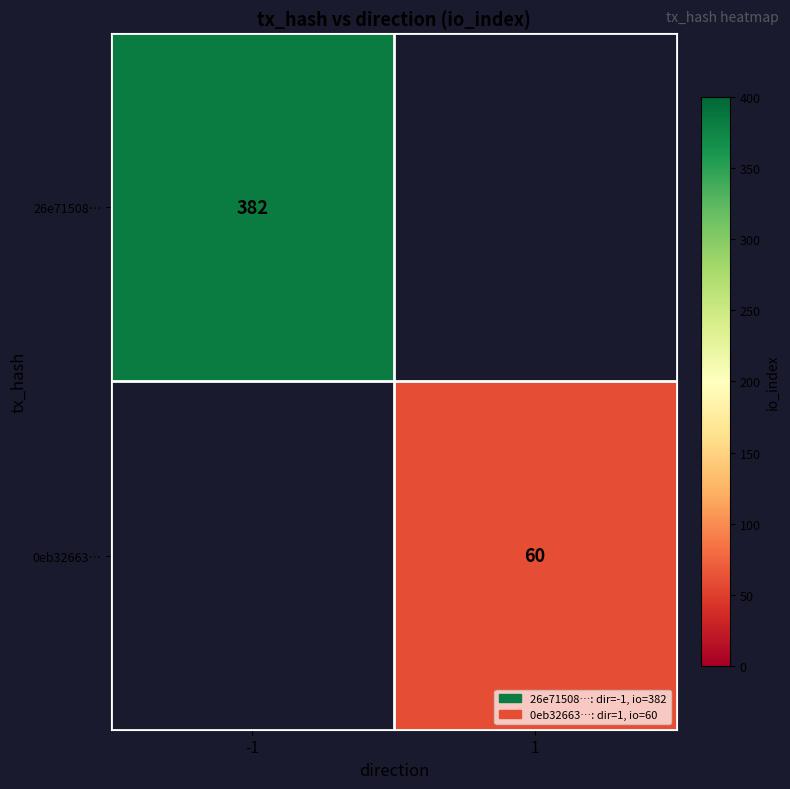

The 0eb32663… series shows 12.7 at 1. True or false?

False